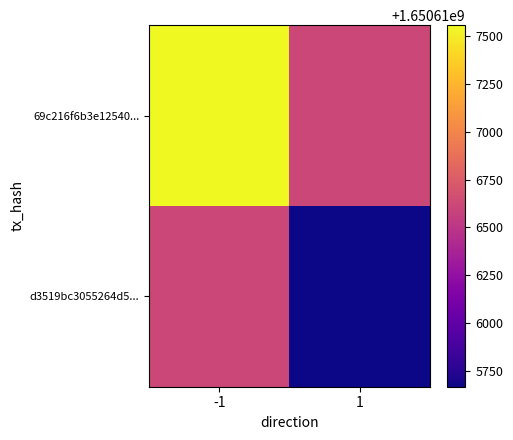

At which category is the sum across all series the highest?

-1